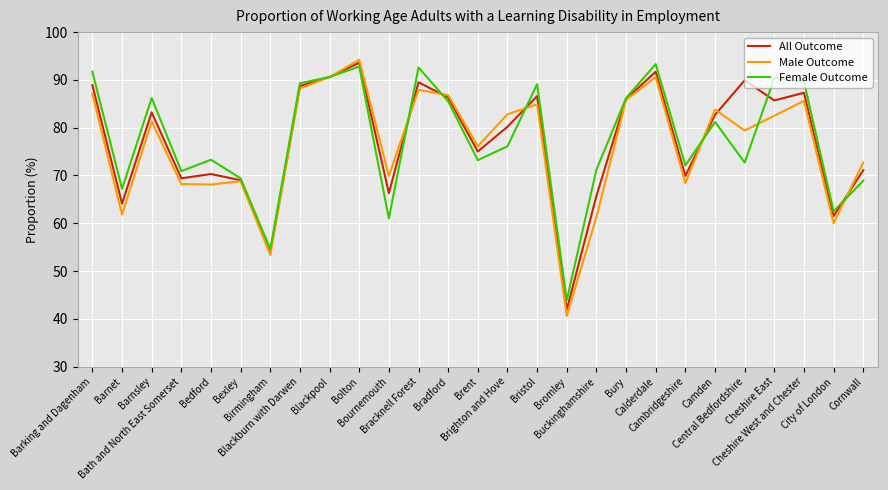

Where is the first local maximum for Male Outcome?

Barnsley